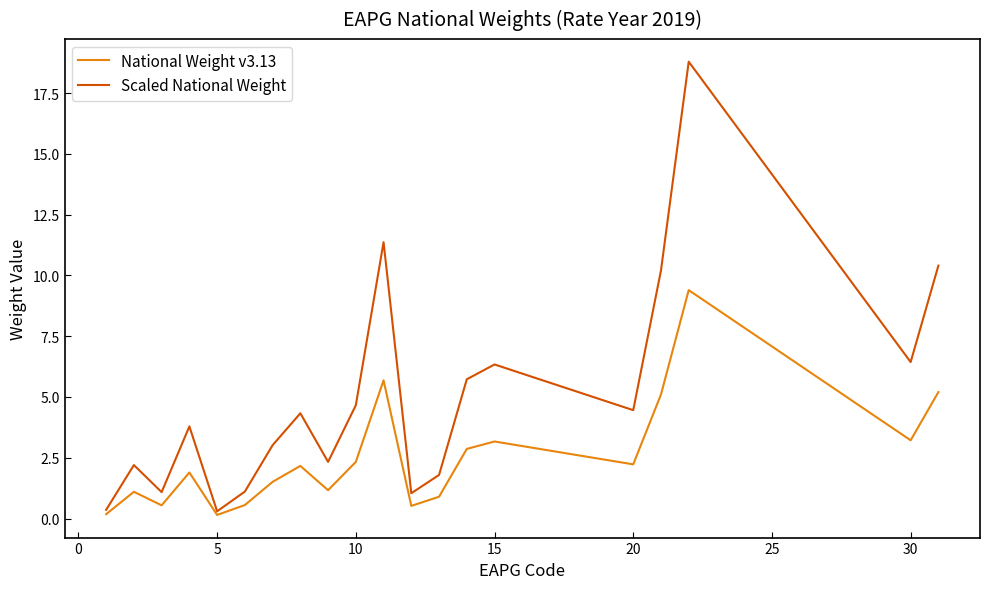

What is the maximum value for Scaled National Weight?

18.8